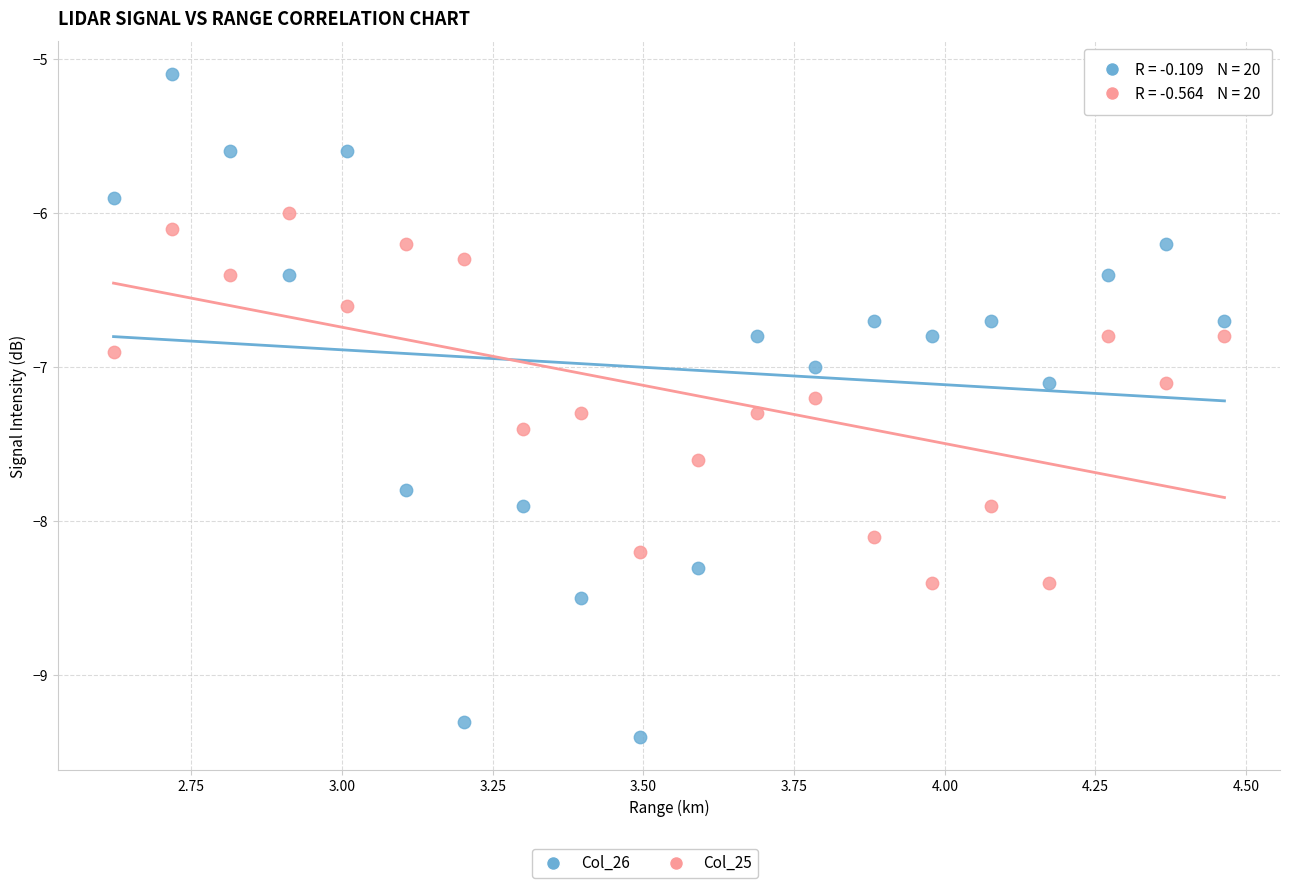

Across all data points, what is the range of Y values (max minus min)?

4.3